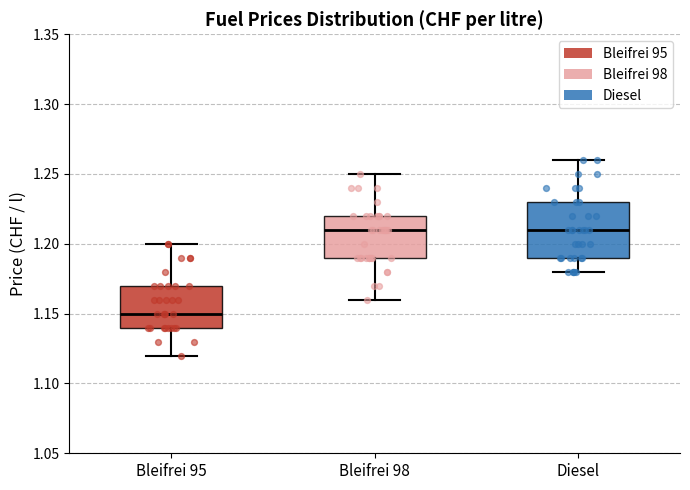

Reading left to right, transcribe this box plot: for each box, give where its median line is, the range the box spans, and where its two whiskers end, as read against the y-axis. The values are not printed on the chart, so give them approximately, as read against the axis.

Bleifrei 95: median 1.15, box 1.14 to 1.17, whiskers 1.12 to 1.20
Bleifrei 98: median 1.21, box 1.19 to 1.22, whiskers 1.16 to 1.25
Diesel: median 1.21, box 1.19 to 1.23, whiskers 1.18 to 1.26